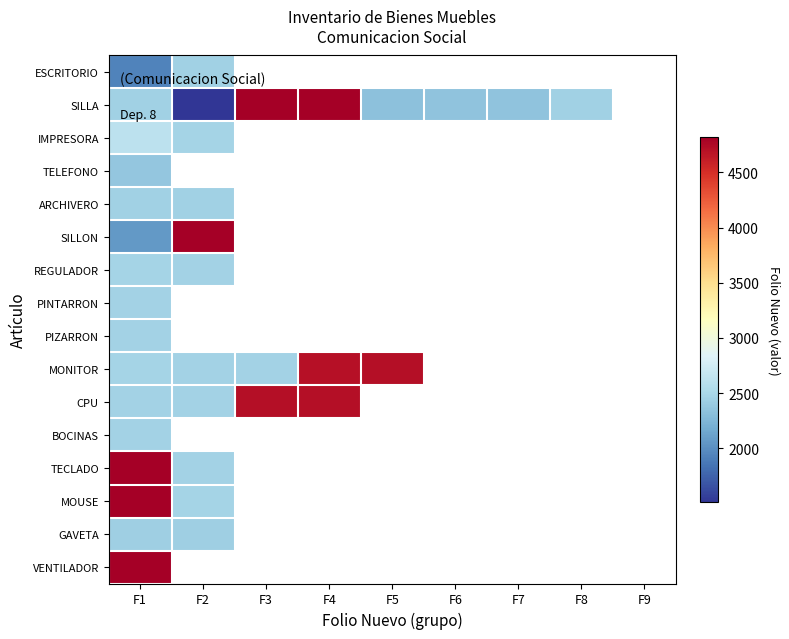

What is the highest value of the IMPRESORA series?

2614.0